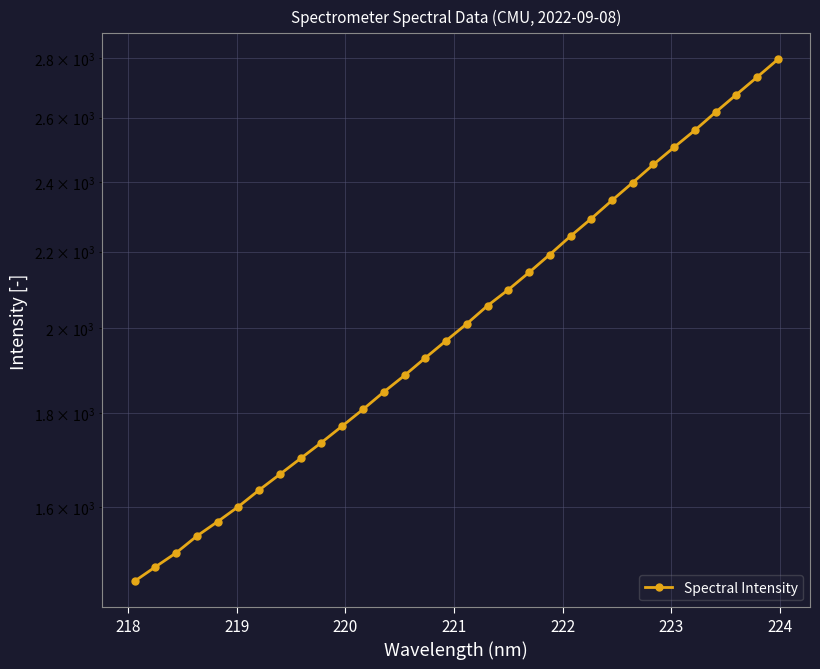

What is the value of the 32nd point from the left?

2795.4